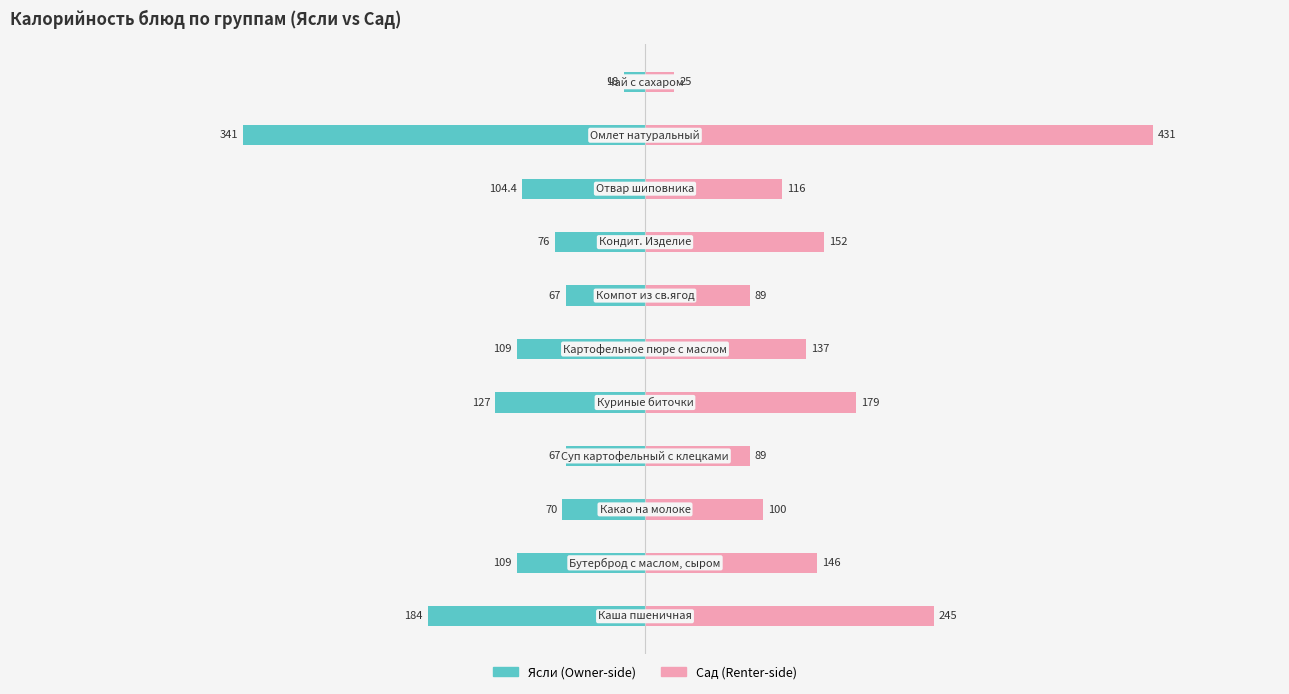

How many data points in Ясли are less than -104?

6